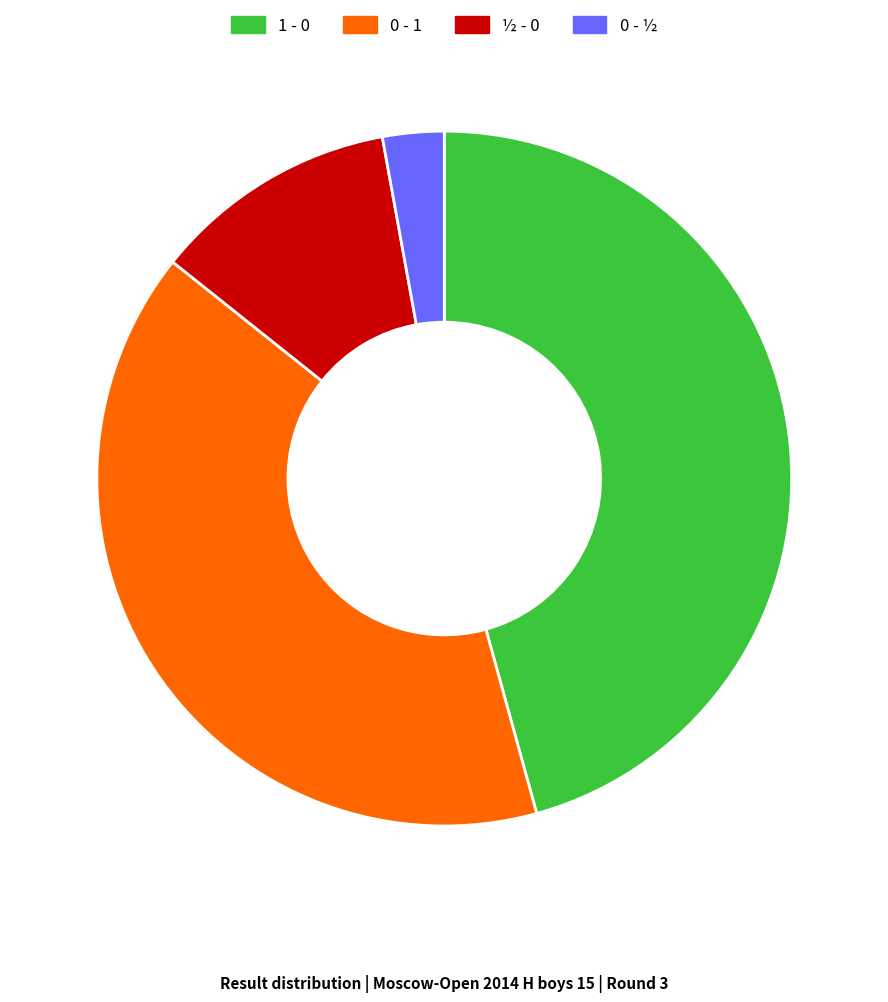

The 1 - 0 slice represents 46% of the pie. True or false?

True